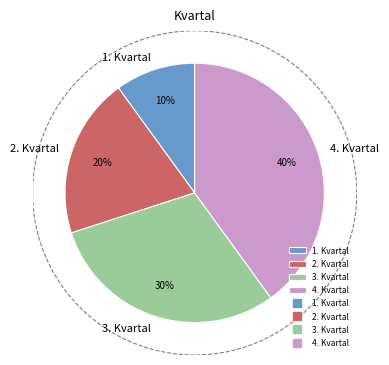

What percentage do 2. Kvartal and 1. Kvartal together represent?

30.0%